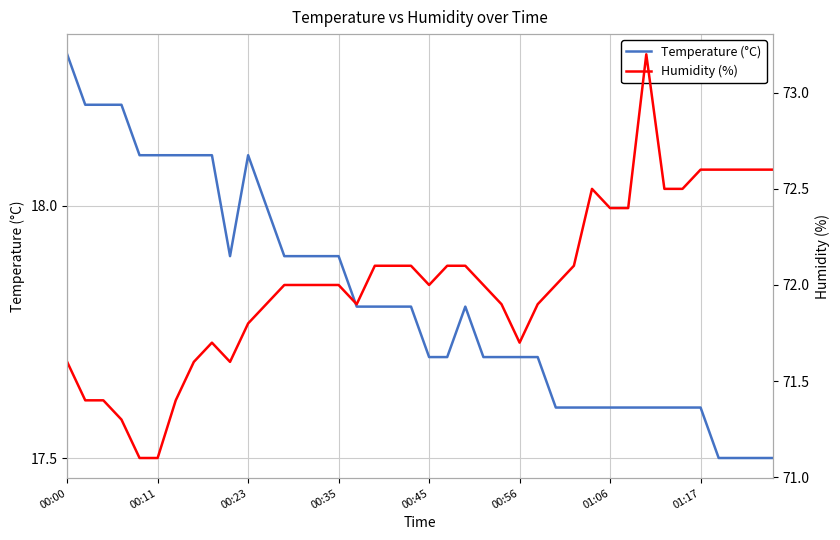

Is the value of Humidity (%) at 01:17 greater than the value of Temperature (°C) at 9?

Yes